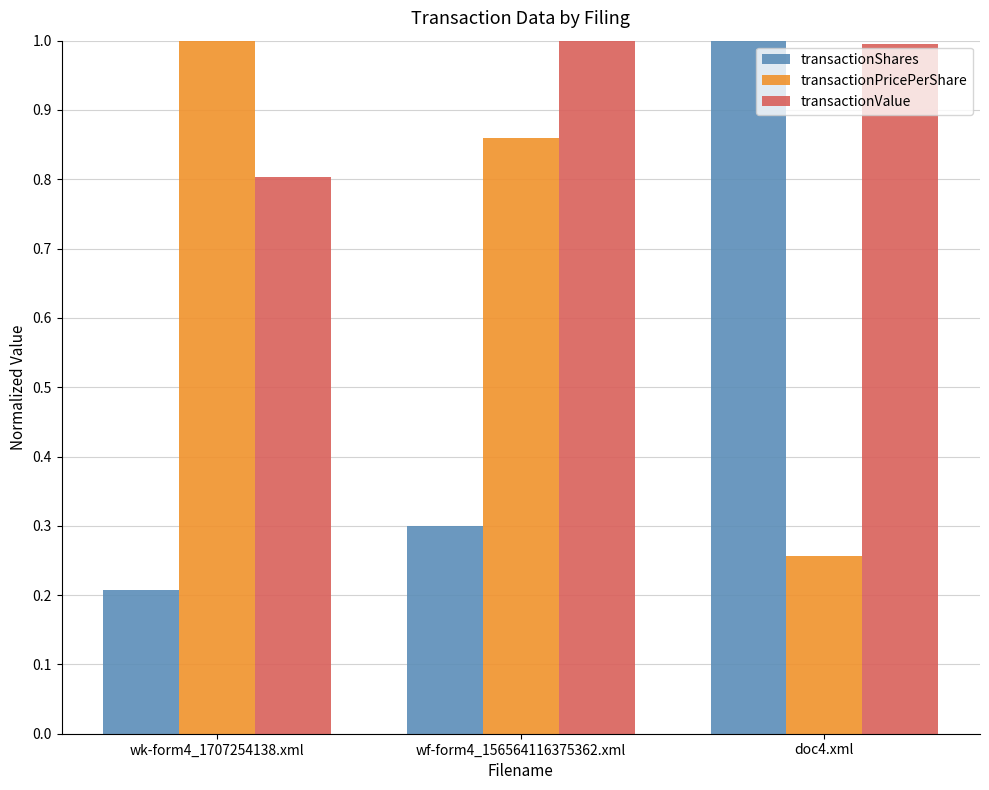

What is the spread (max minus min) of values at wk-form4_1707254138.xml?

0.8